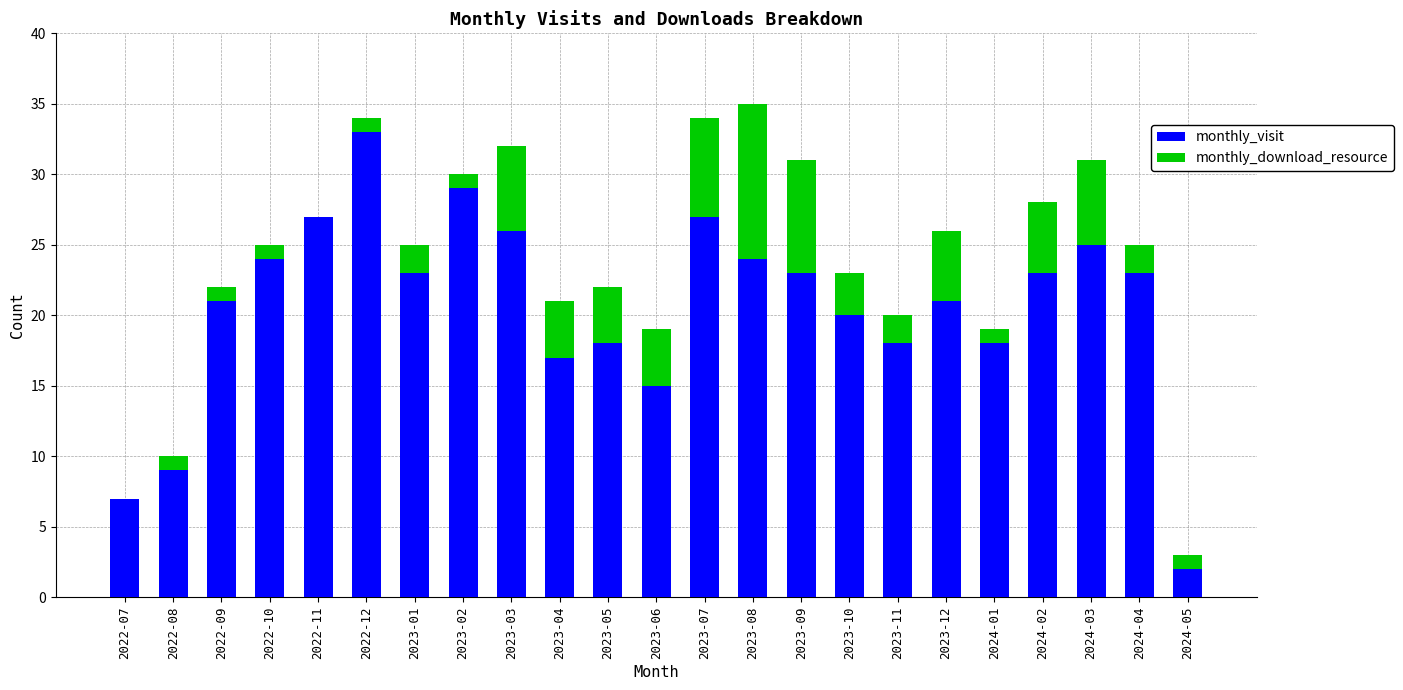

What are all the series names shown in the legend?

monthly_visit, monthly_download_resource